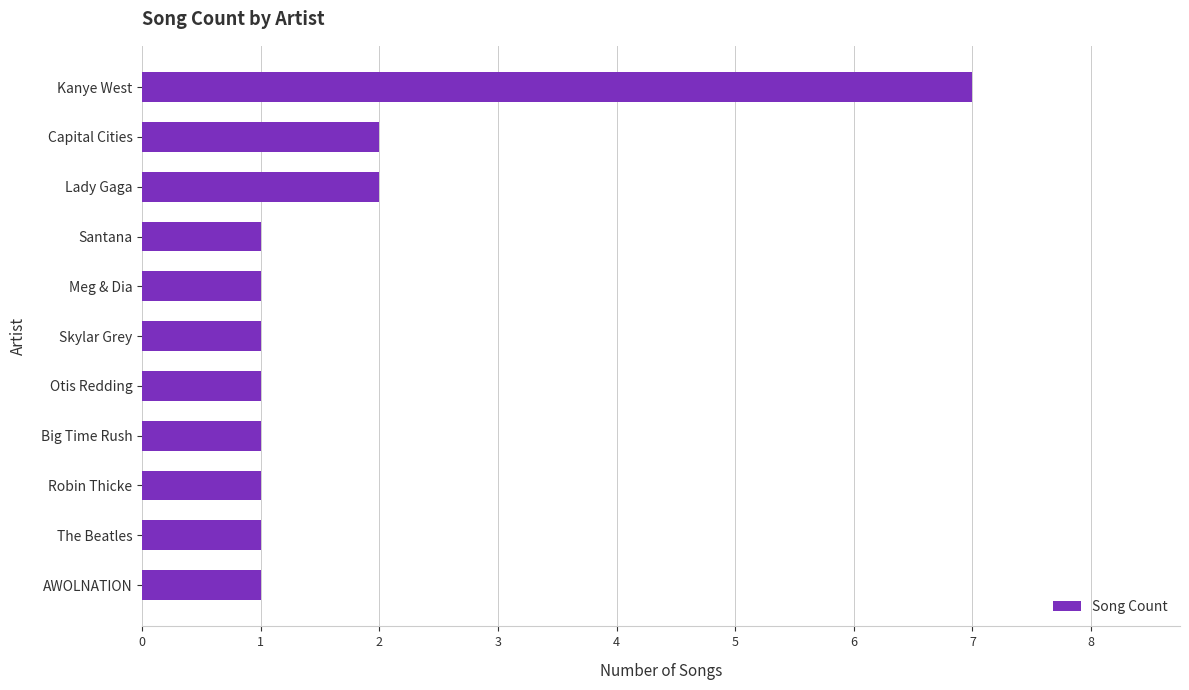

The value at Meg & Dia is 1. True or false?

True